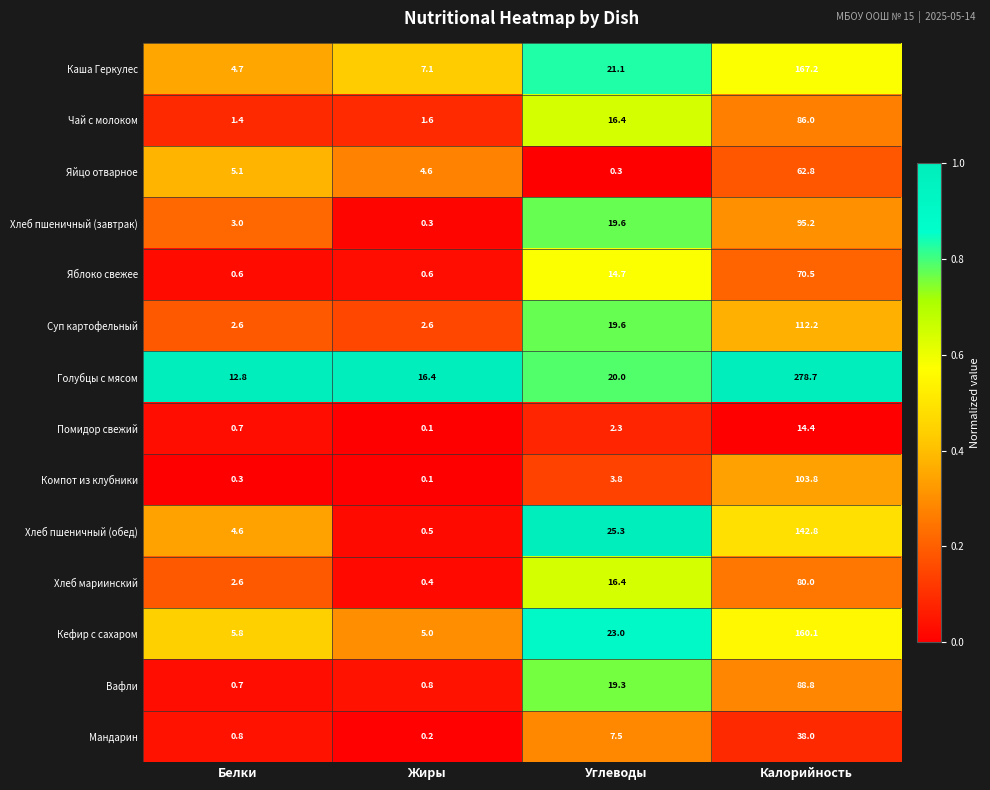

What is the greatest value displayed?

278.7